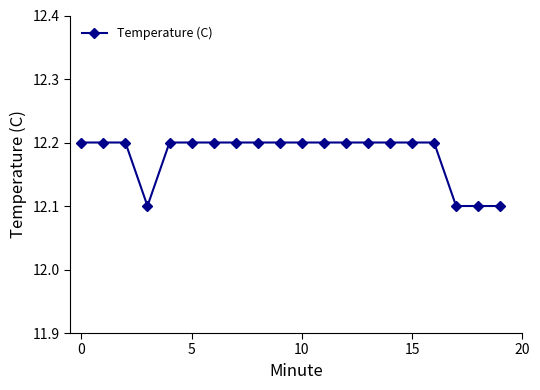

How many lines are shown in the chart?

1